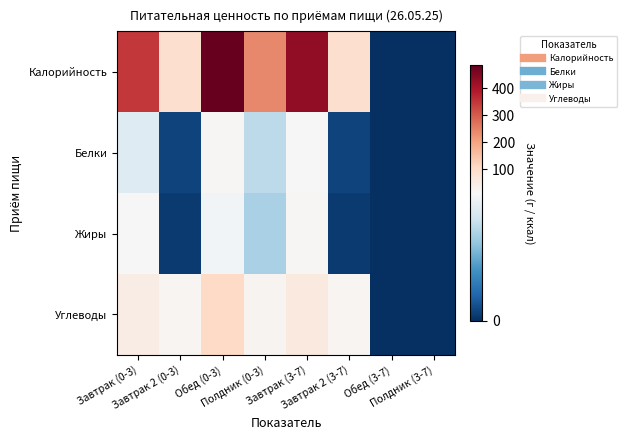

What is the maximum value shown in the chart?

483.9